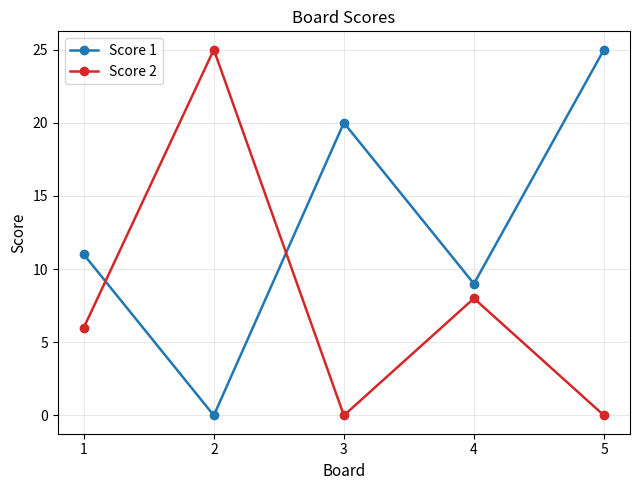

Which series changed the most between 1 and 5?

Score 1